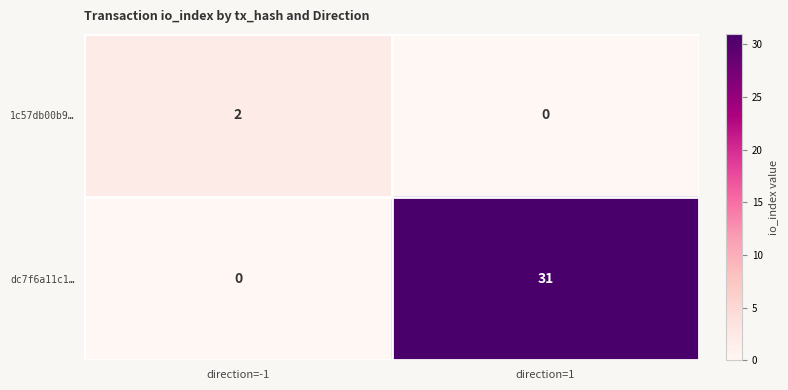

How many series are shown in this chart?

2